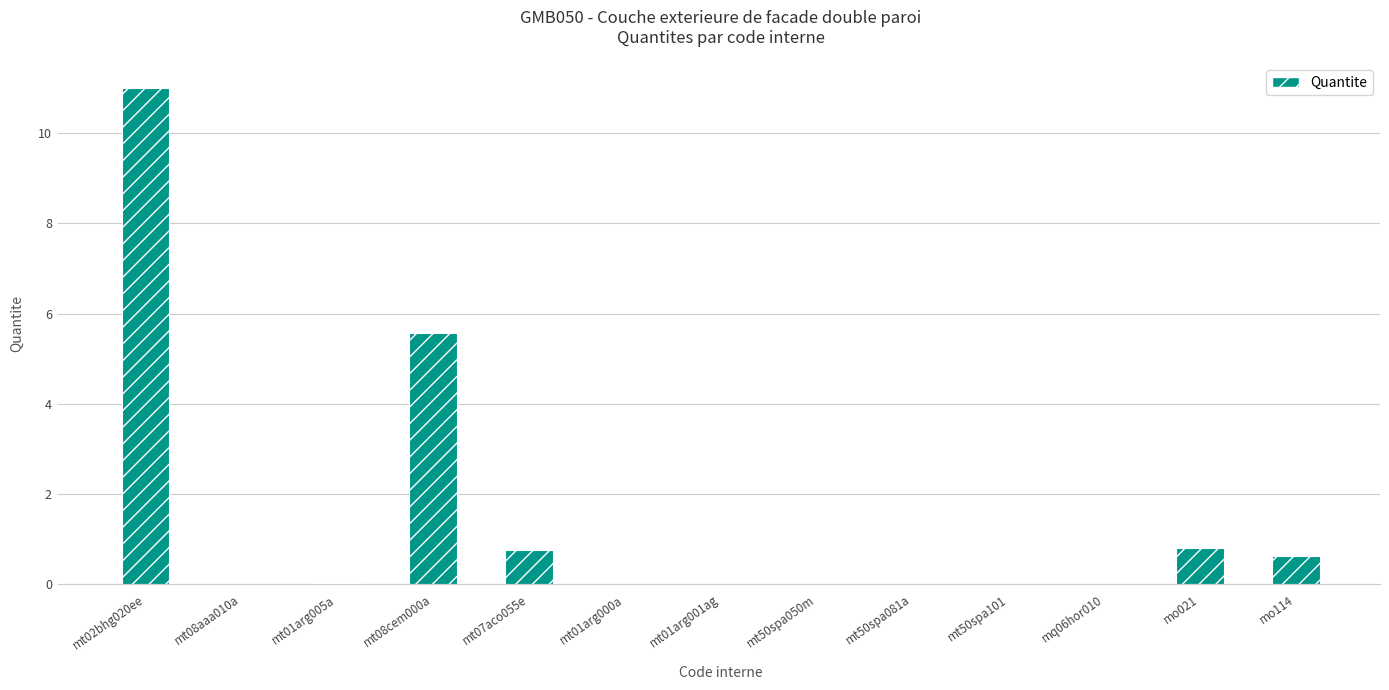

The value at mt01arg001ag is 0.0. True or false?

True